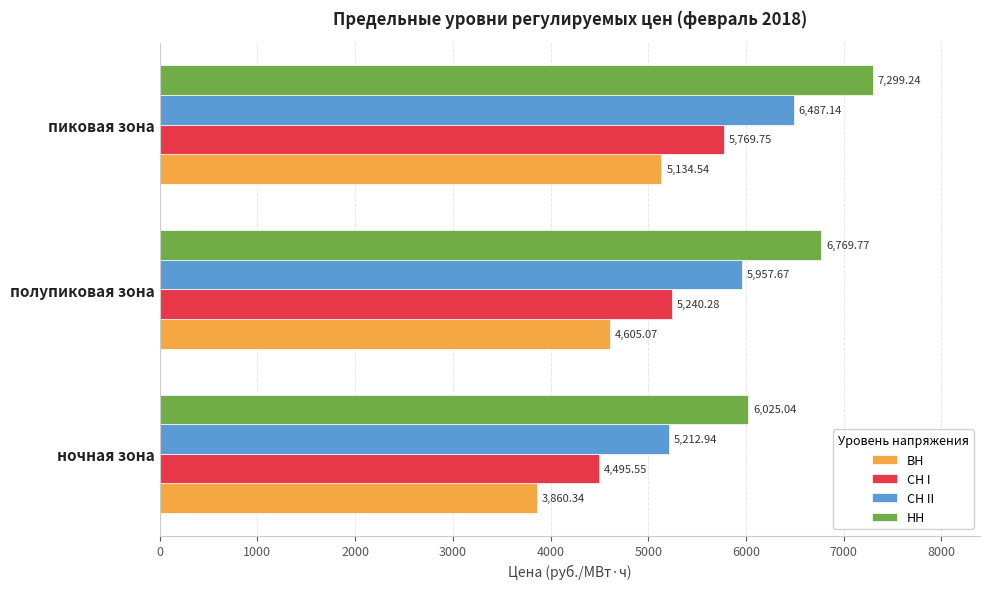

At which label is СН II closest to 5850?

полупиковая зона